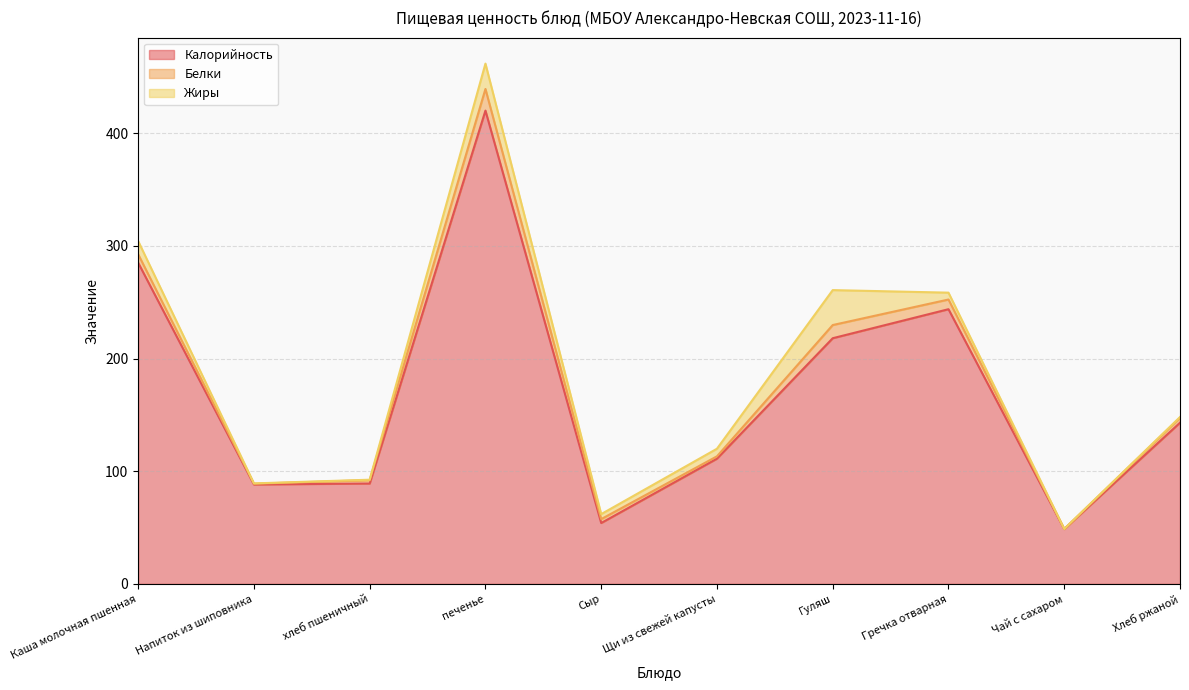

What is the label of the 1st point from the left?

Каша молочная пшенная